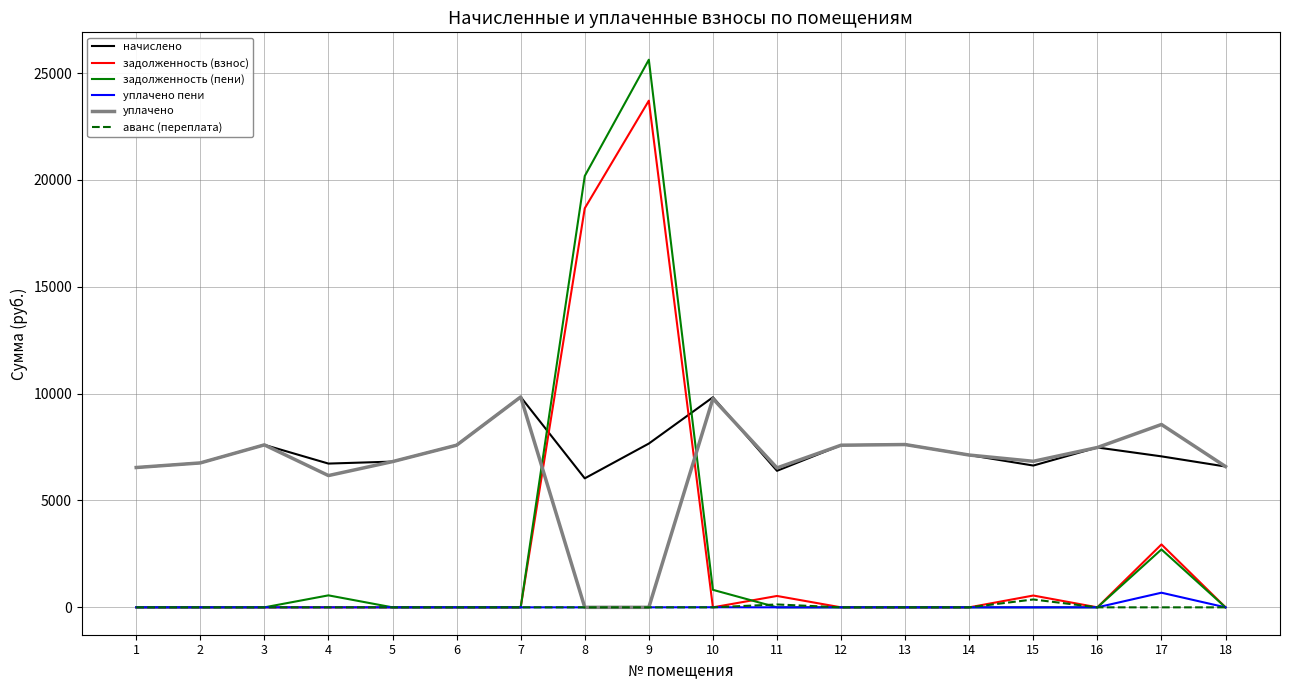

What is the difference between the second highest and minimum values in the задолженность (взнос) series?

18675.4